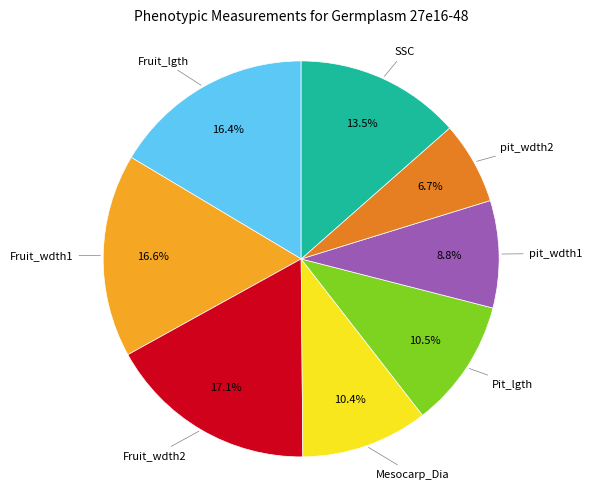

Is there a majority slice in this chart?

No